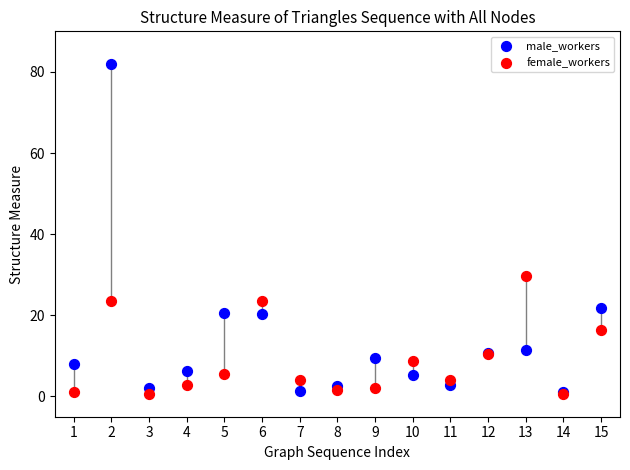

Which series contains the highest Y value?

male_workers